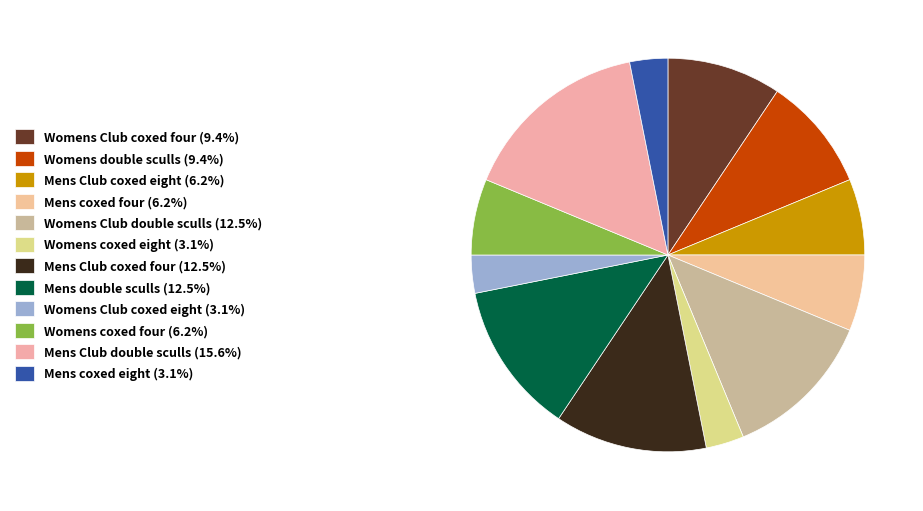

How many segments does this pie chart have?

12